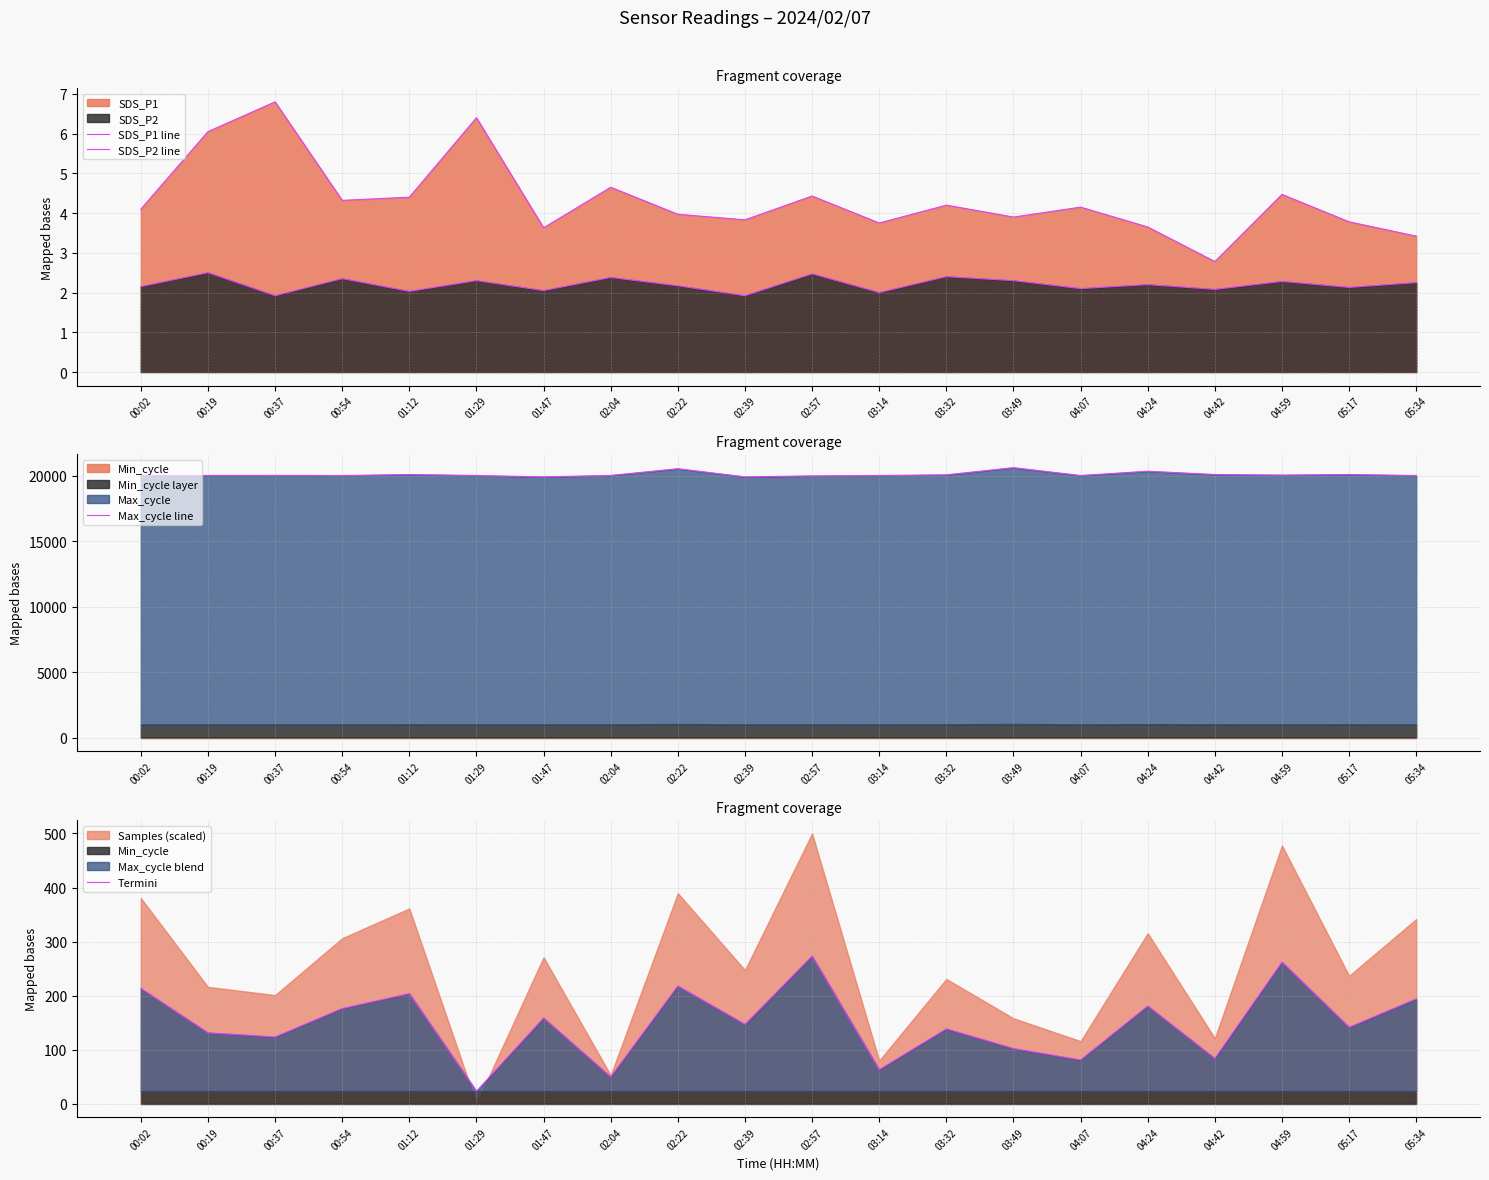

Read the Termini value at 00:37.

123.4